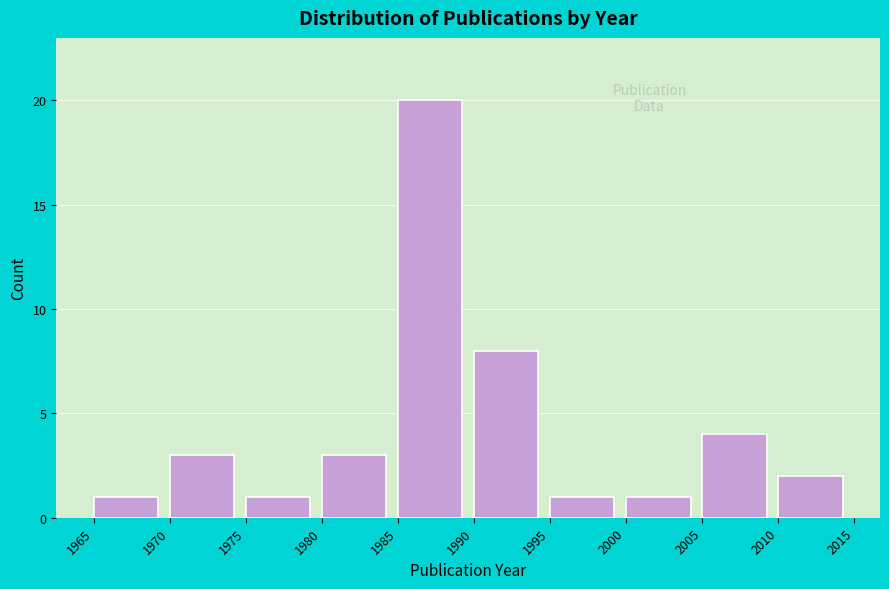

Reading left to right, list every bar in this chart as the range it spans on the x-axis followed by its height. The values are not printed on the chart, so give them approximately, as read against the axis.

1965 to 1970: 1
1970 to 1975: 3
1975 to 1980: 1
1980 to 1985: 3
1985 to 1990: 20
1990 to 1995: 8
1995 to 2000: 1
2000 to 2005: 1
2005 to 2010: 4
2010 to 2015: 2